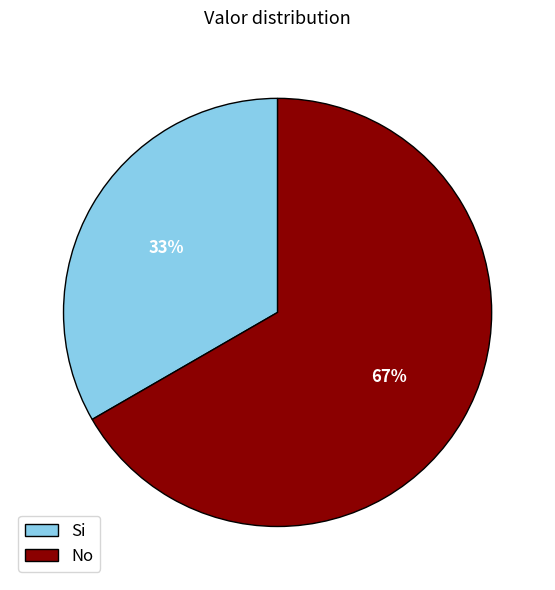

Count the number of slices in the pie.

2